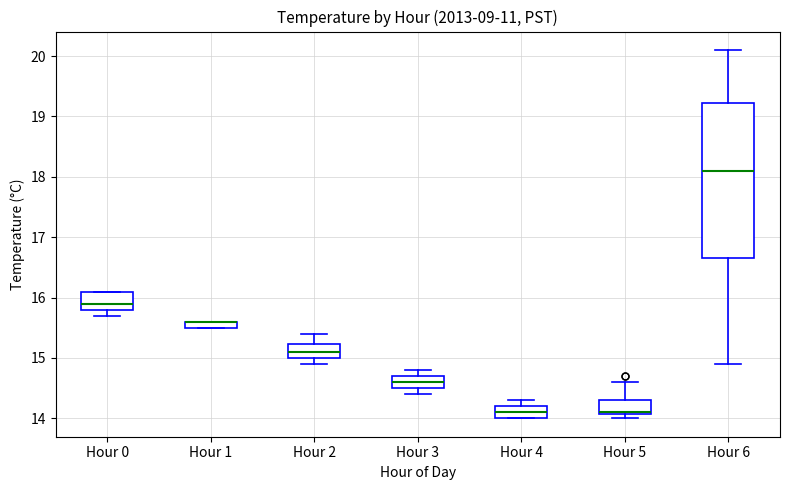

Where is the upper edge of the box for Hour 1 on the y-axis? The values are not printed on the chart, so give them approximately, as read against the axis.

15.6